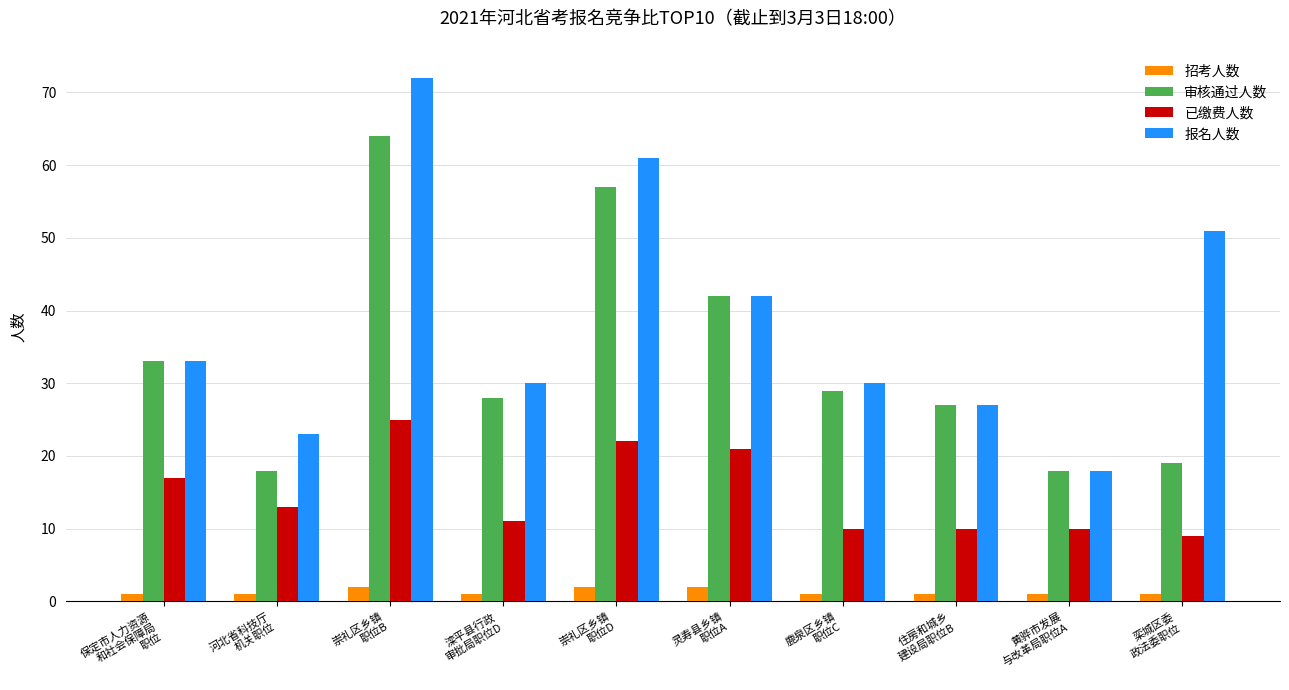

What is the label of the 3rd bar from the right?

住房和城乡
建设局职位B